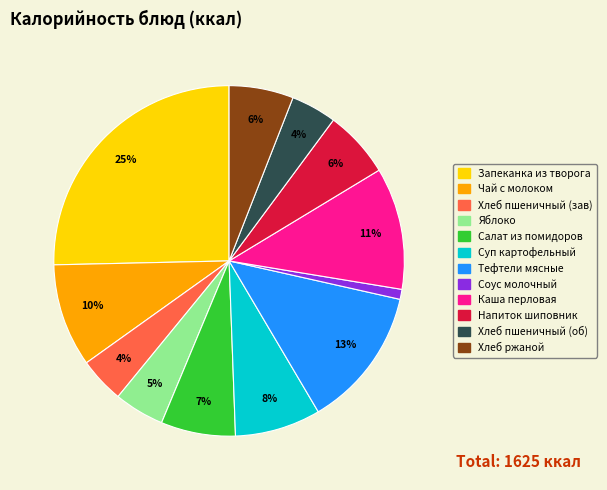

Is there any slice that represents more than half of the pie?

No